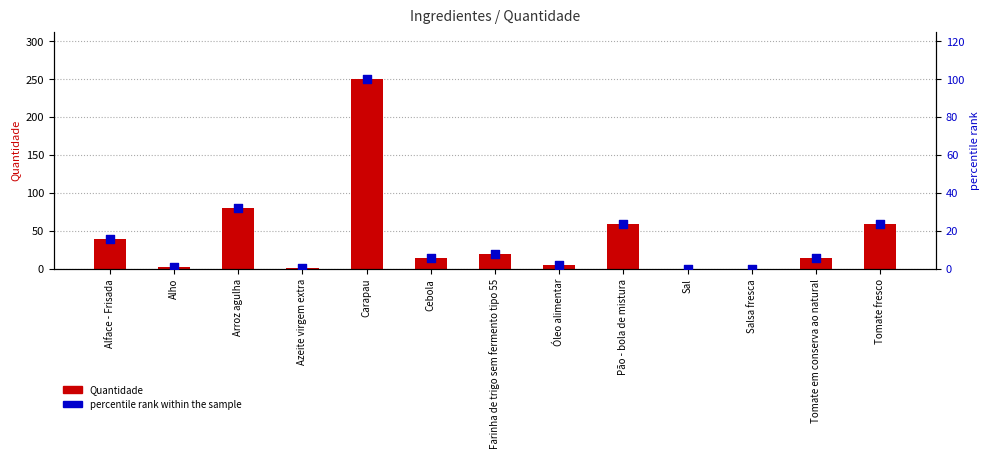

What is the total value across all series at Óleo alimentar?

7.0